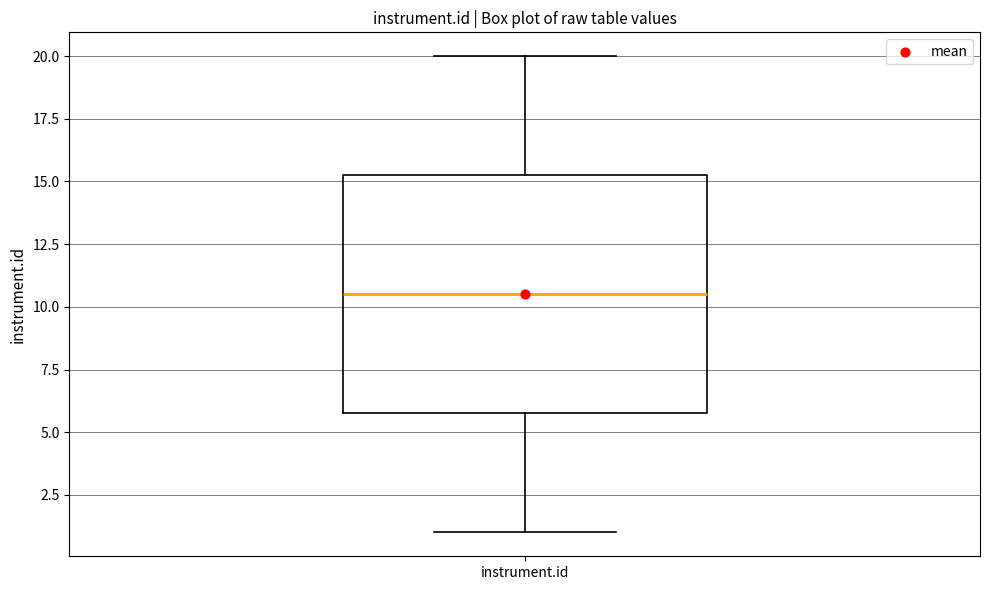

Where does the median line of the box for instrument.id sit on the y-axis? The values are not printed on the chart, so give them approximately, as read against the axis.

10.5